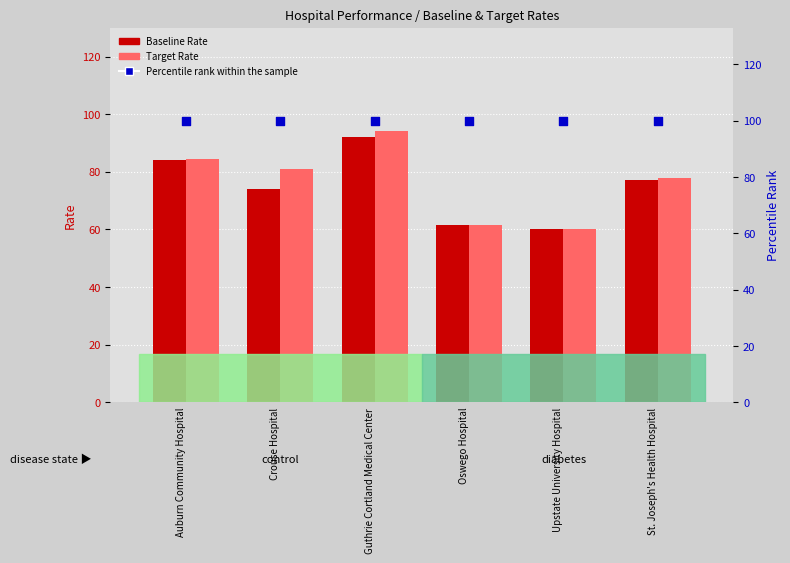

Which series contains the lowest Y value?

Baseline Rate